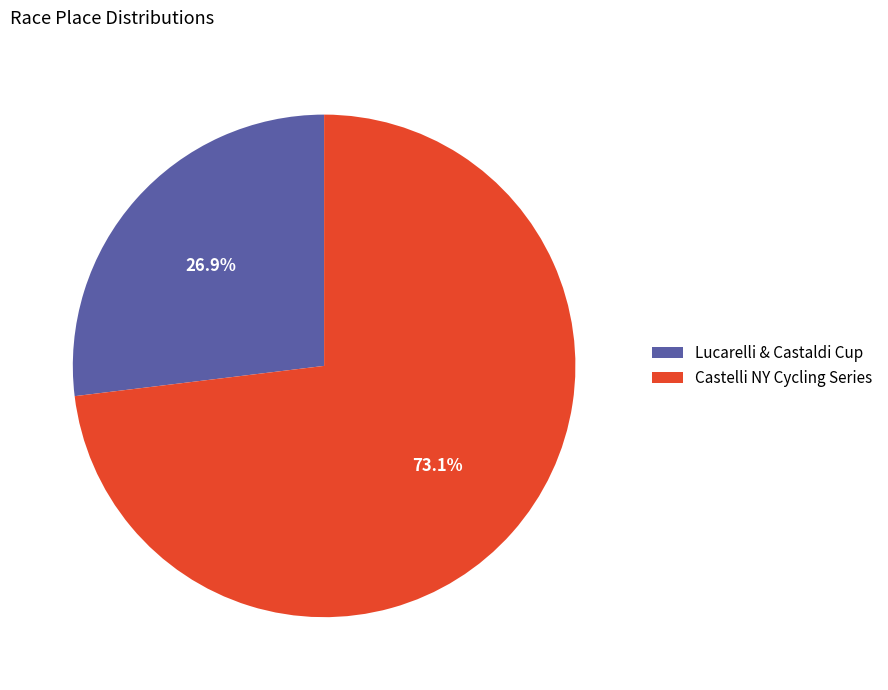

To the nearest percent, what is the difference between the Lucarelli & Castaldi Cup and Castelli NY Cycling Series slice percentages?

46%